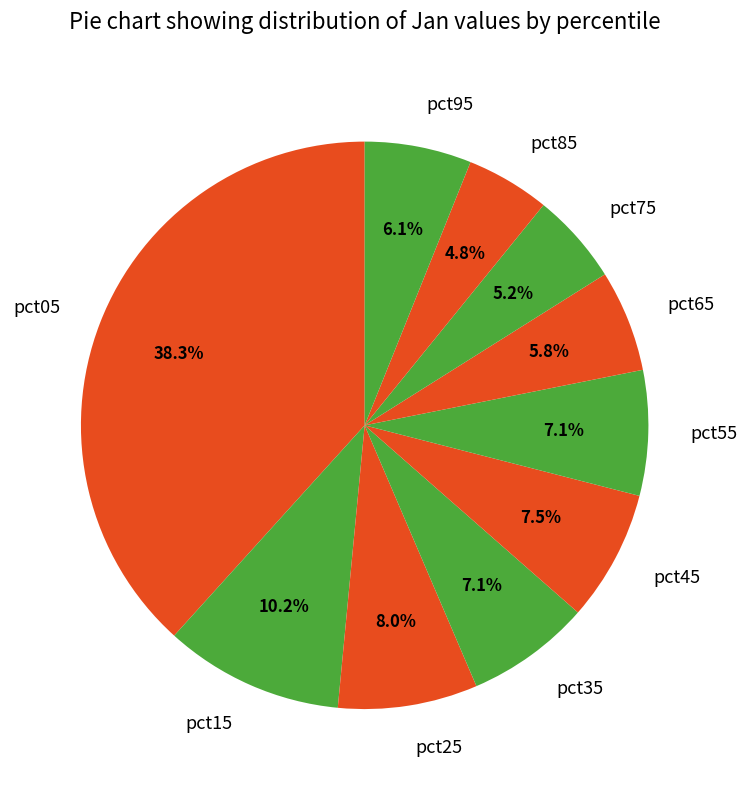

Combined, do pct25 and pct35 account for over 50%?

No